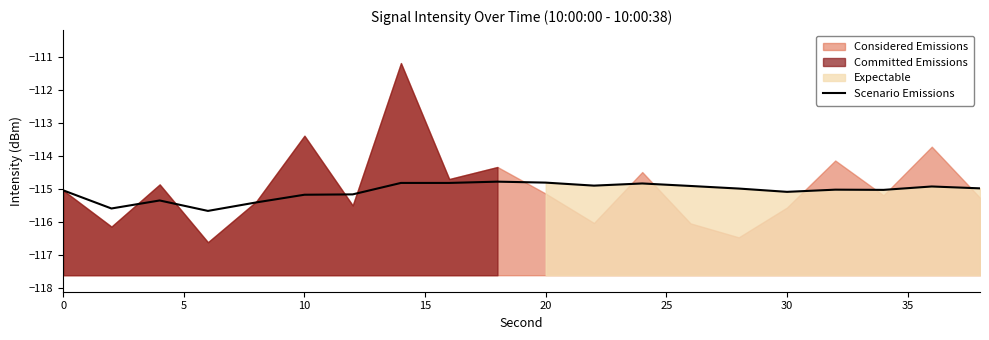

The value of Scenario Emissions at 30 is -174.6. True or false?

False